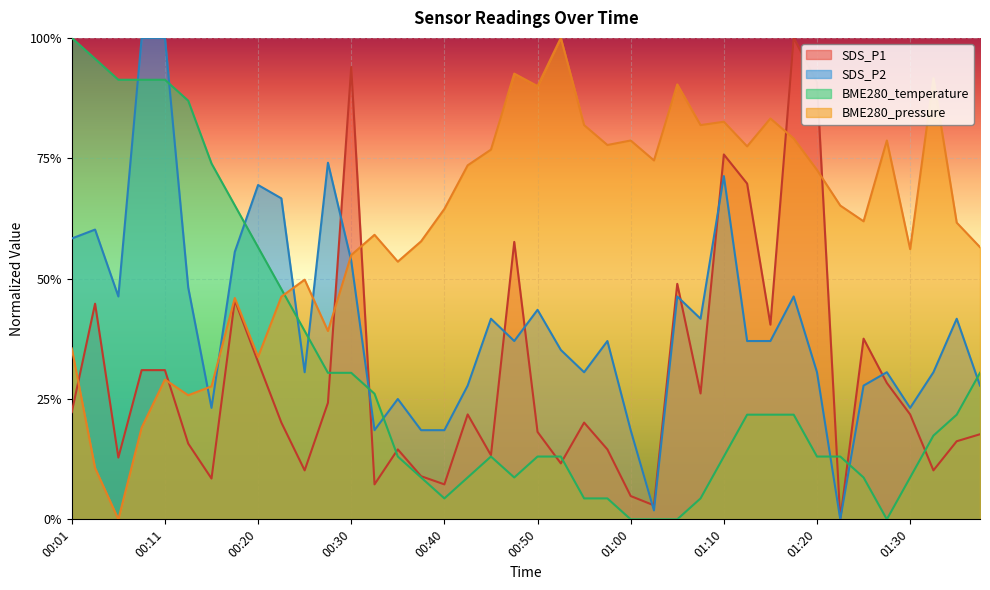

How many values in the SDS_P2 series exceed 0?

39